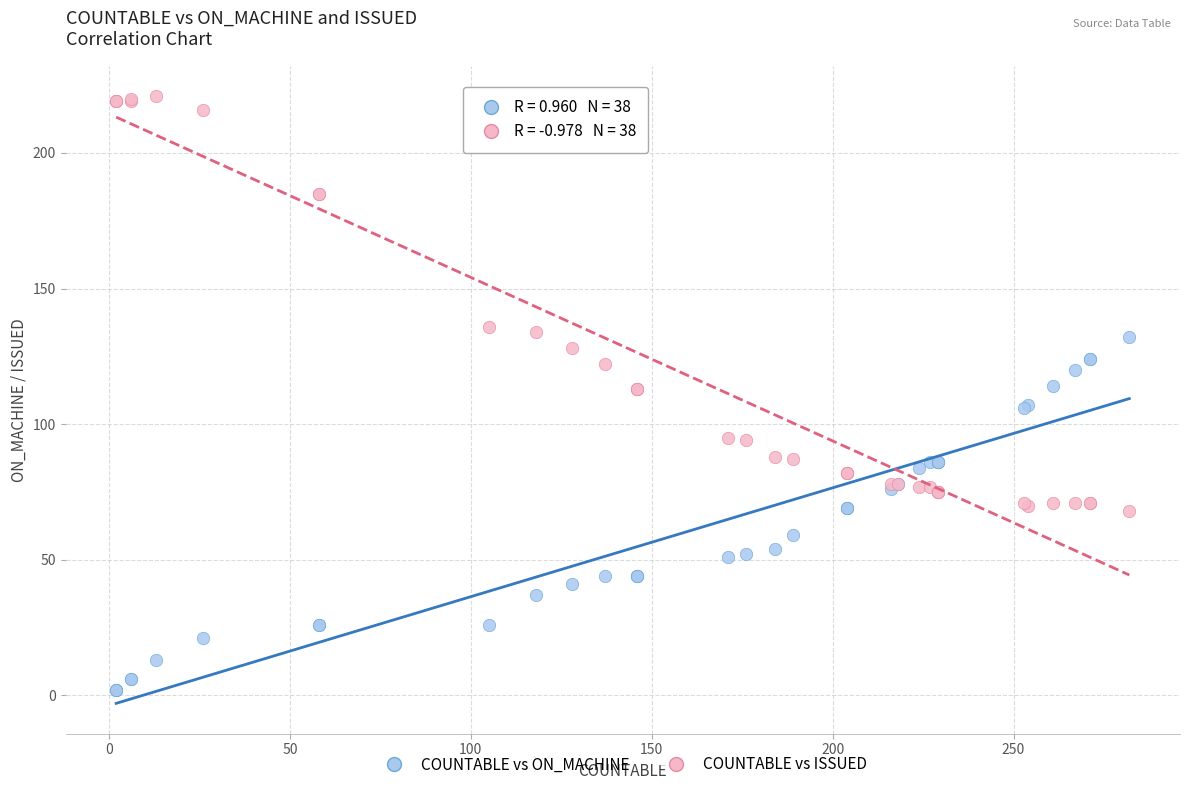

Which series reaches the maximum Y coordinate?

COUNTABLE vs ISSUED